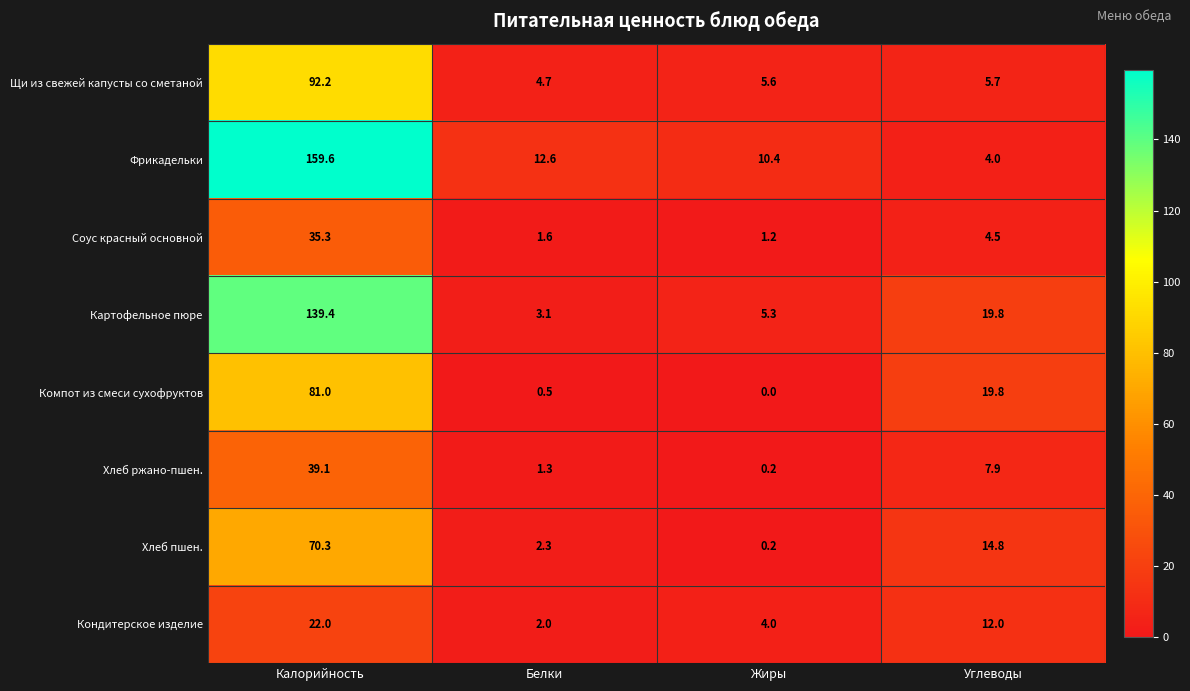

What is the spread (max minus min) of values at Жиры?

10.4